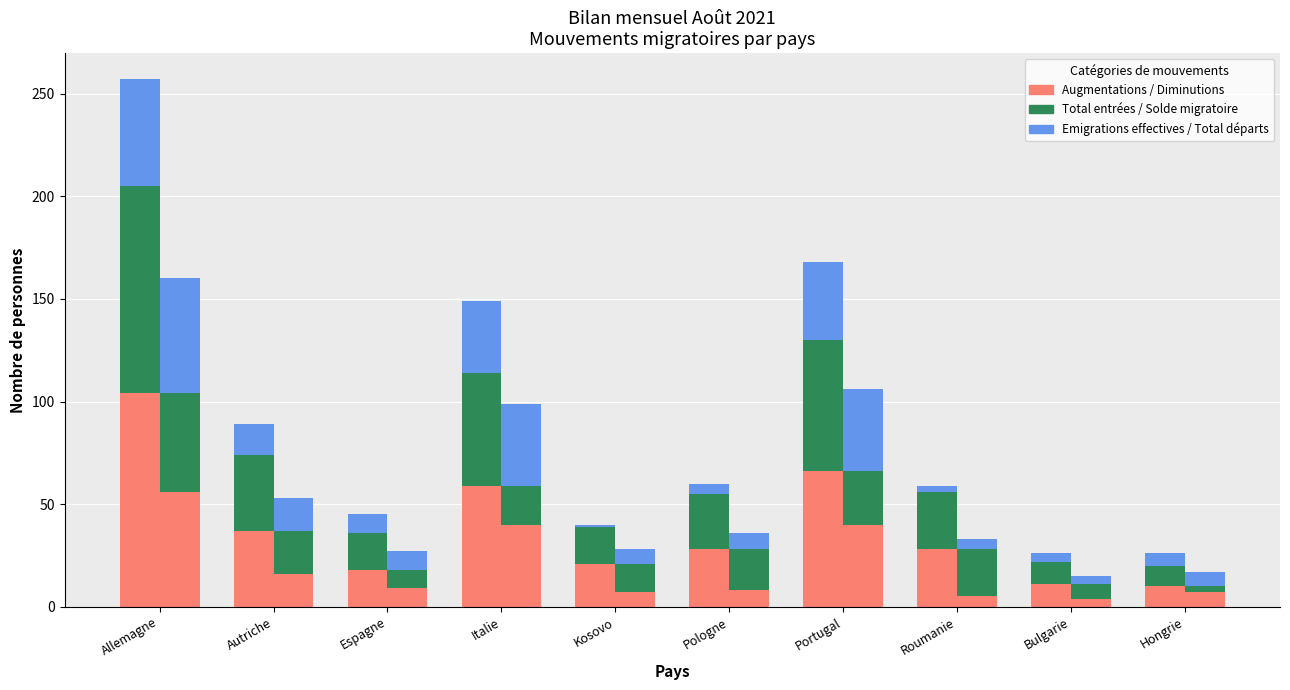

What is the sum of the Emigrations effectives values at Pologne and Italie?

40